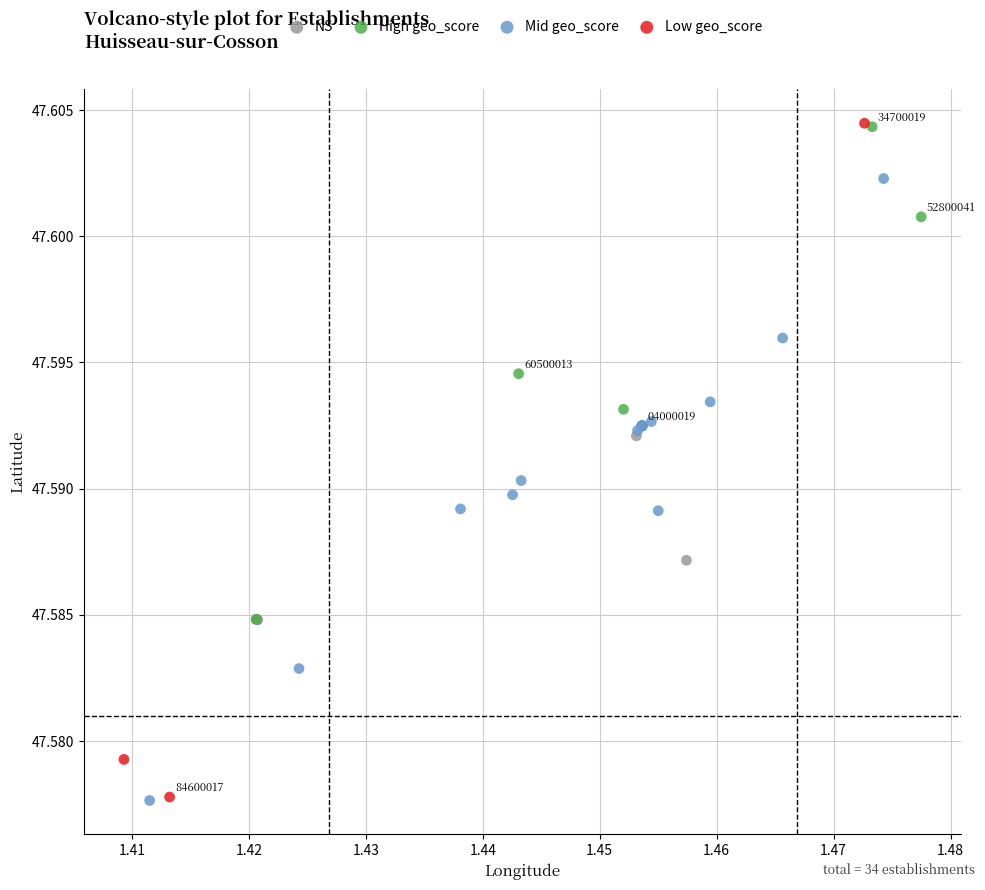

Which series has the largest Y range (max minus min)?

Low geo_score